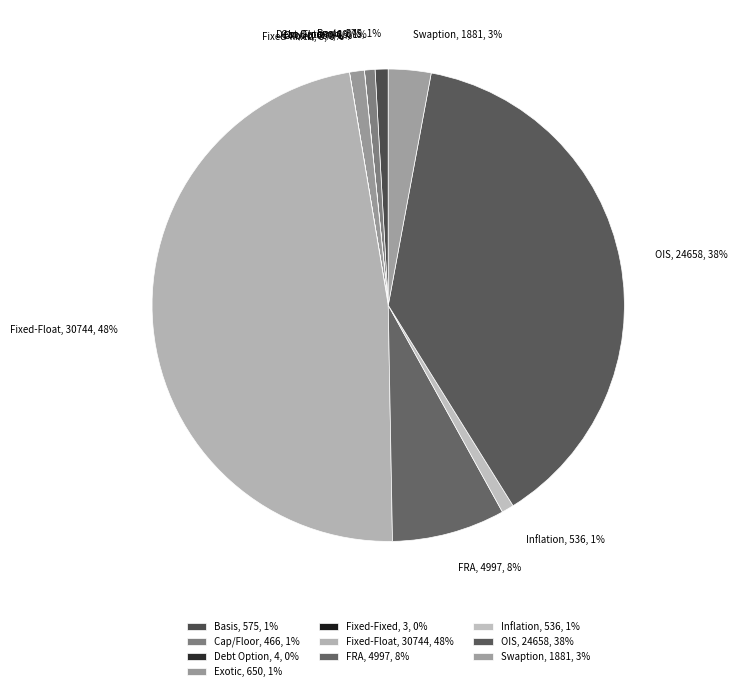

How many slices are in this pie chart?

10